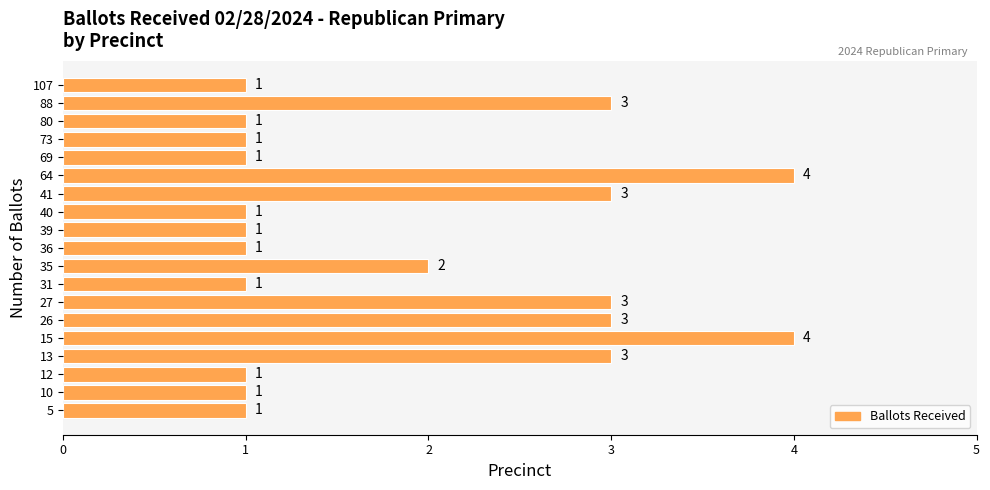

The value at 10 is 0. True or false?

False